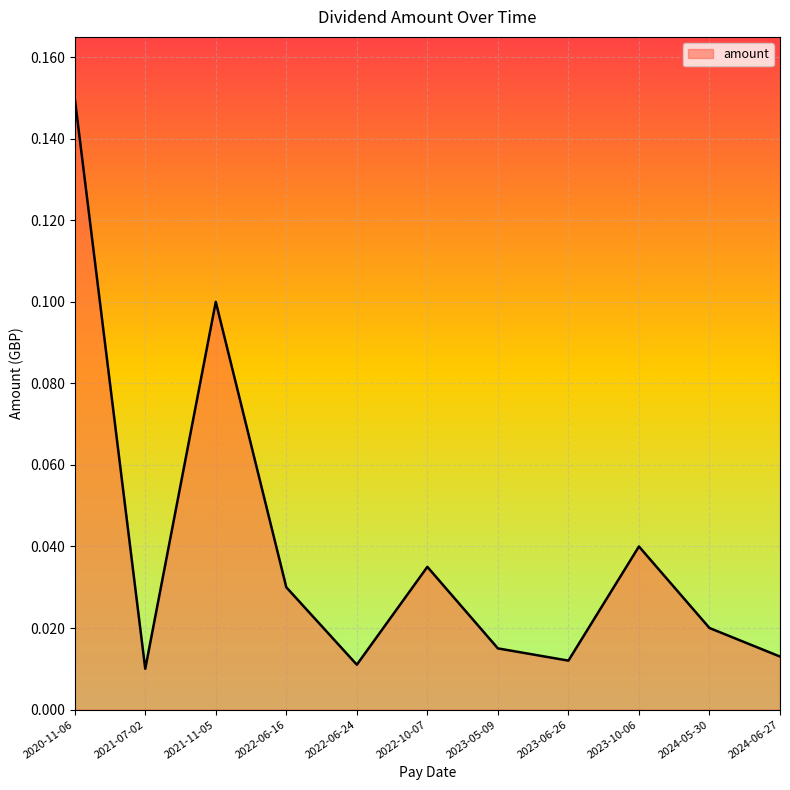

The value at 2020-11-06 is 0.1. True or false?

True